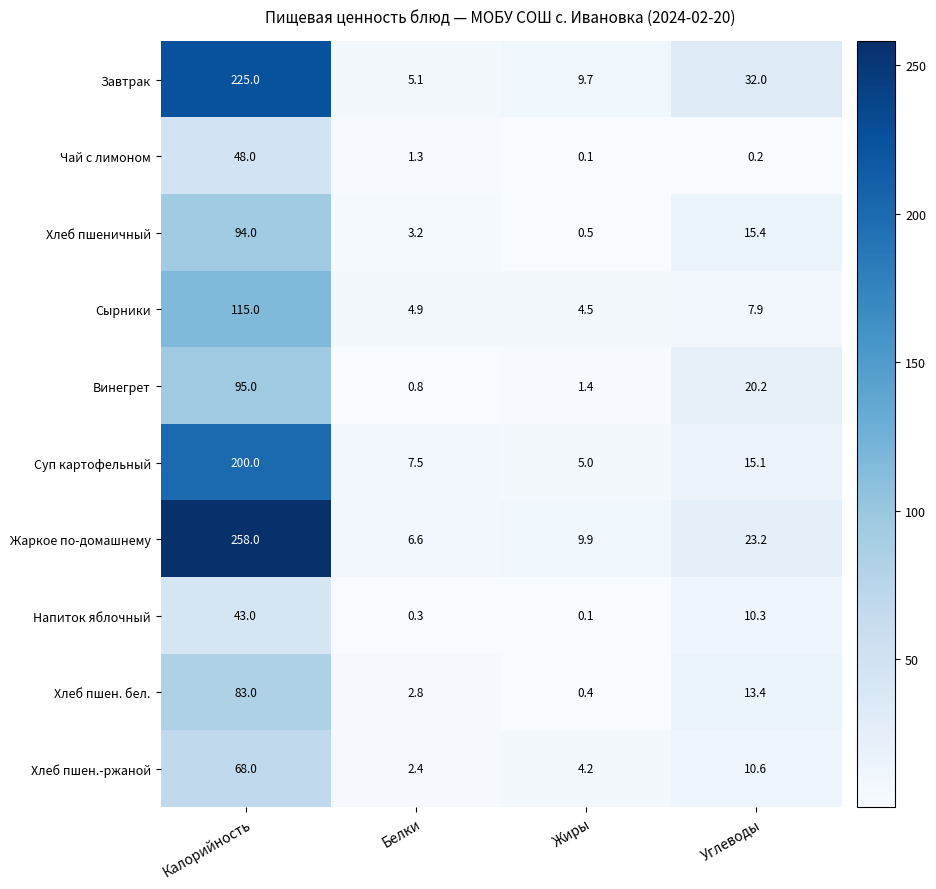

Where does the Завтрак series first go above 32?

Калорийность